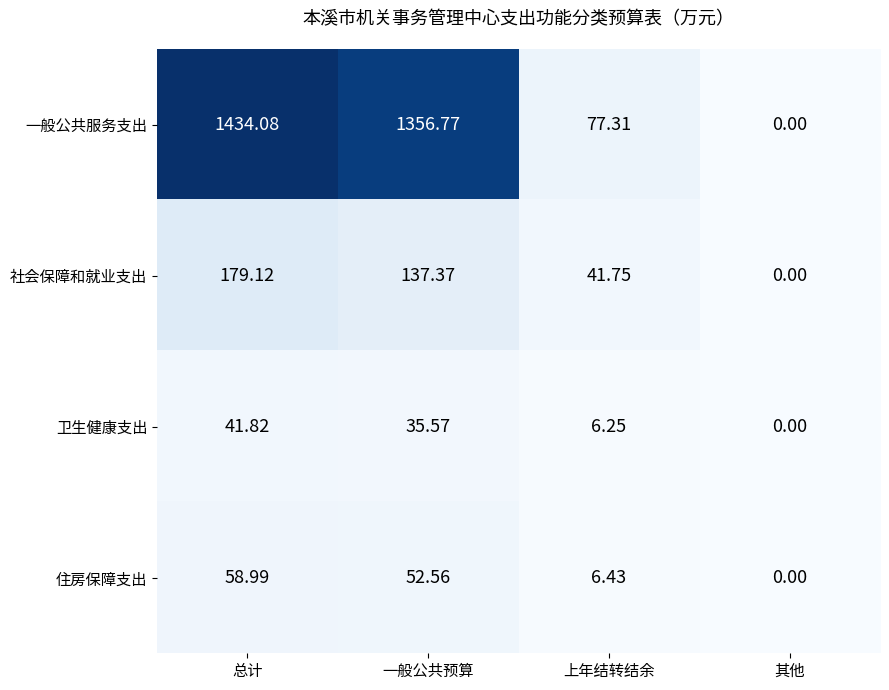

Count the number of data series in this chart.

4